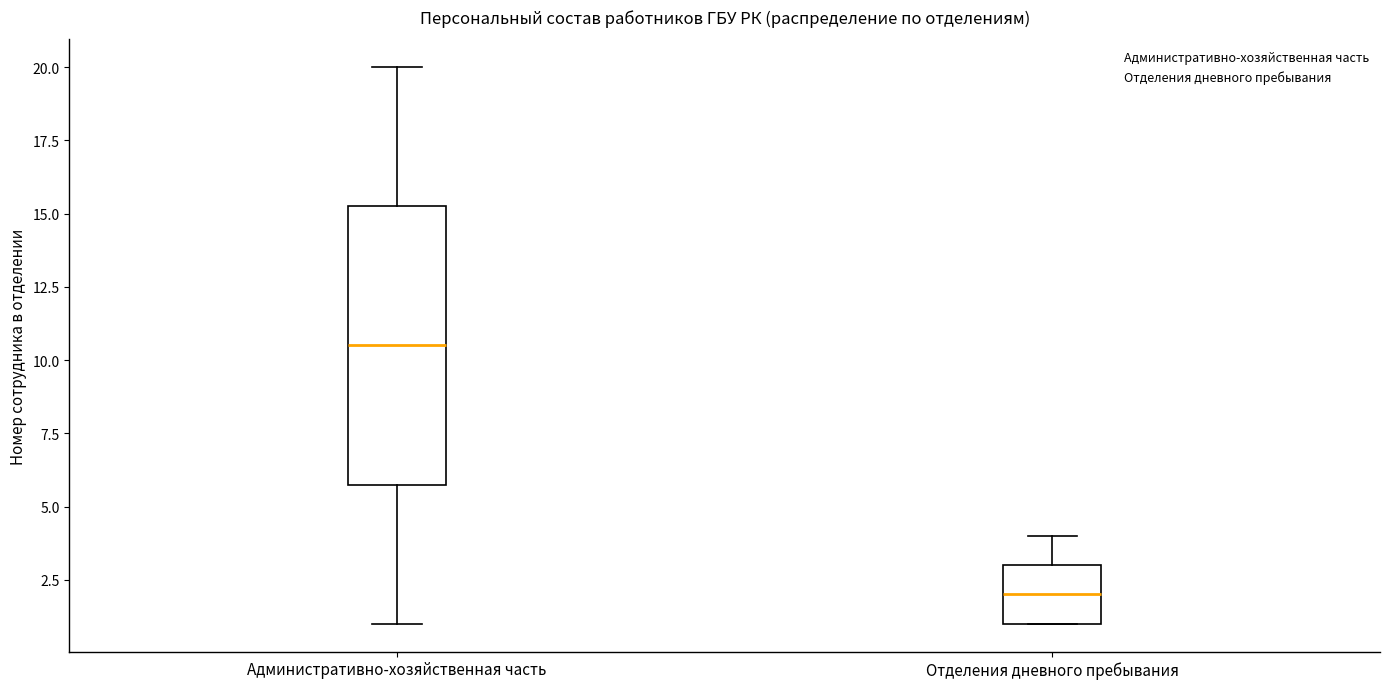

Which box is the tallest, from its lower edge to its upper edge?

Административно-хозяйственная часть